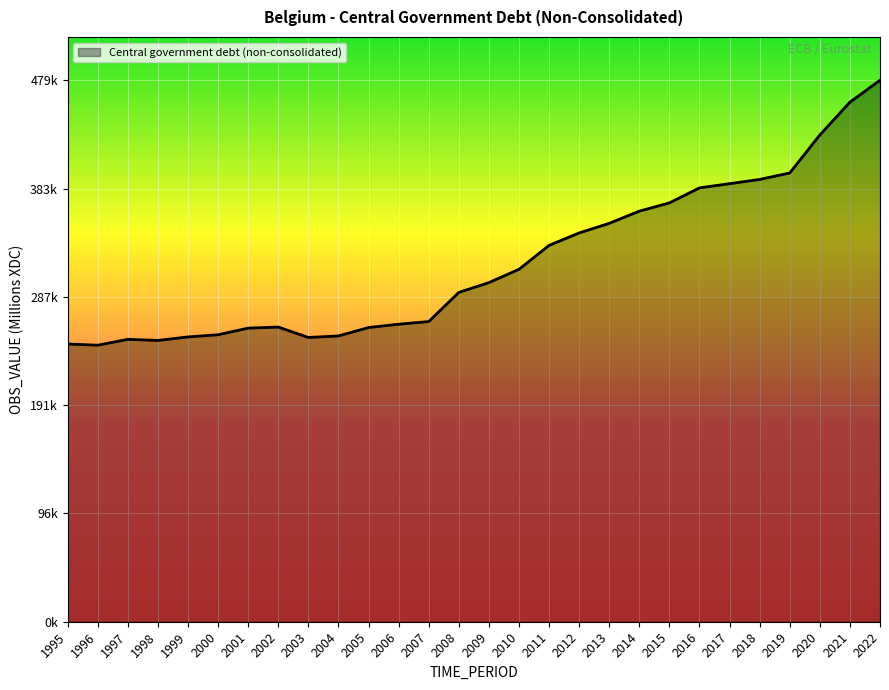

Does the chart display data point markers on the line(s)?

No